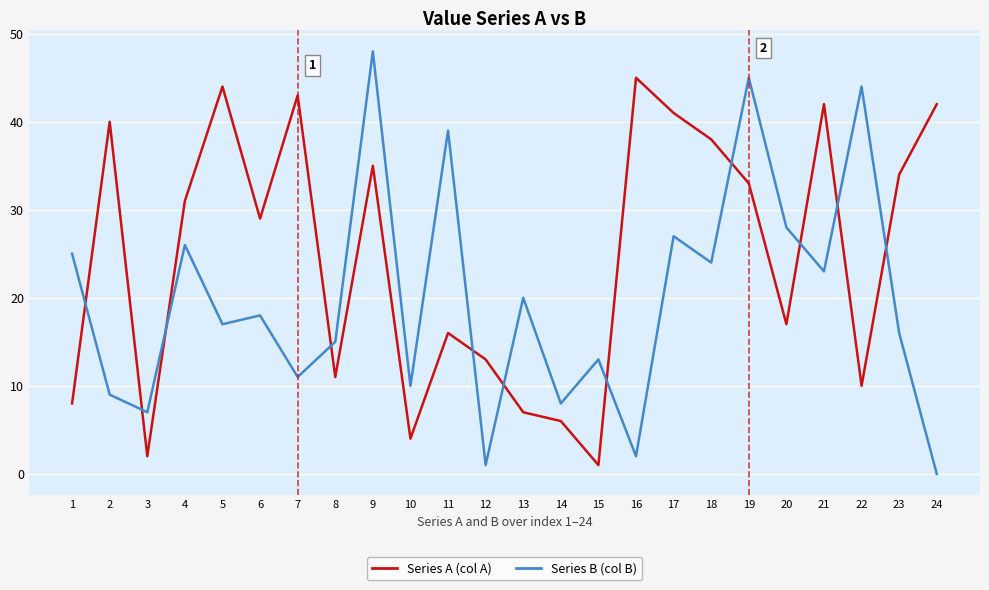

What is the spread (max minus min) of values at 22?

34